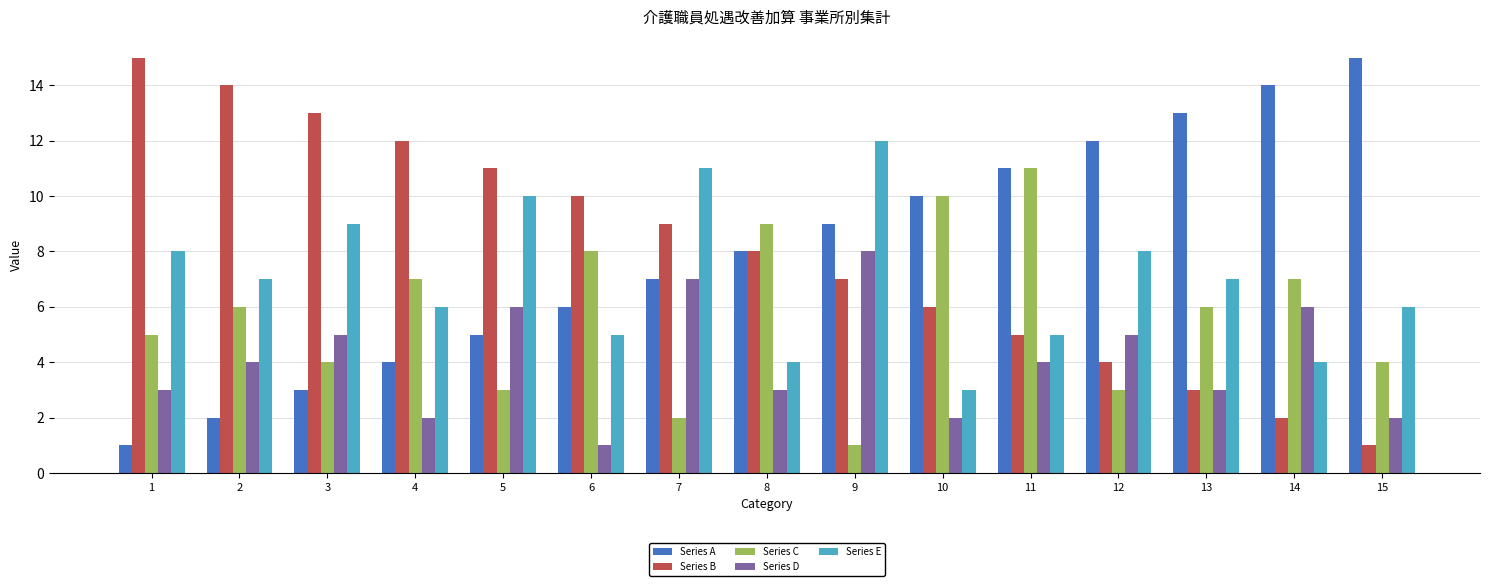

True or false: Series C has a value of 11 at 6.

False